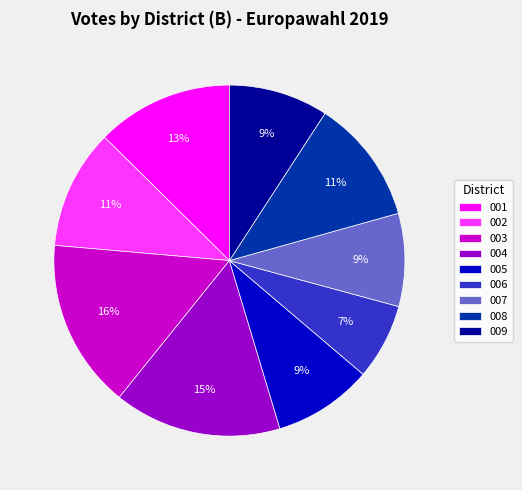

To the nearest percent, what is the difference between the 003 and 006 slice percentages?

9%